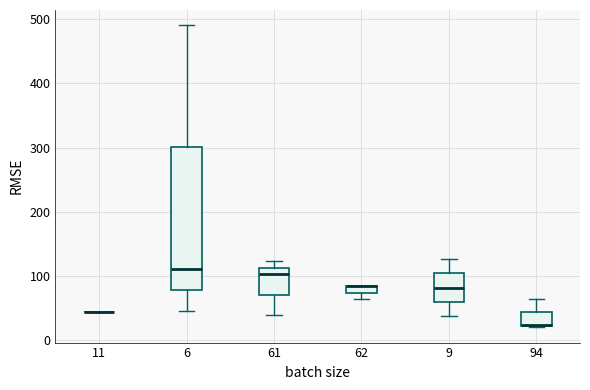

Comparing the boxes themselves (not the whiskers), which one is the tallest?

6